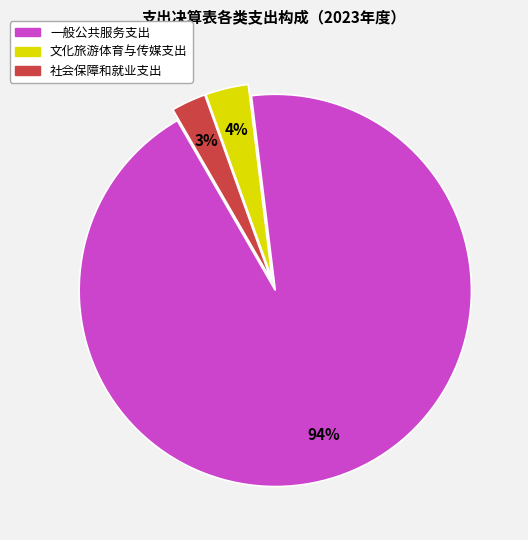

What percentage is the 文化旅游体育与传媒支出 slice, to the nearest percent?

4%